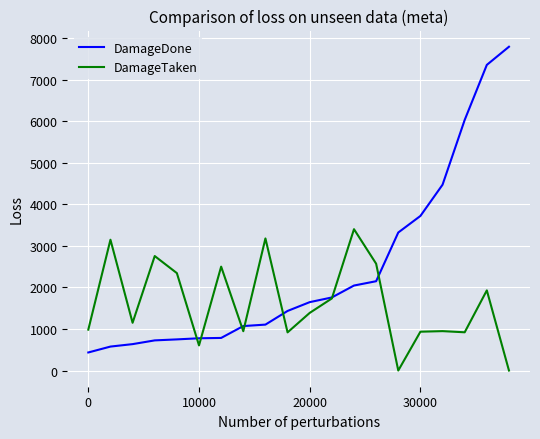

Which series has the widest spread of values?

DamageDone